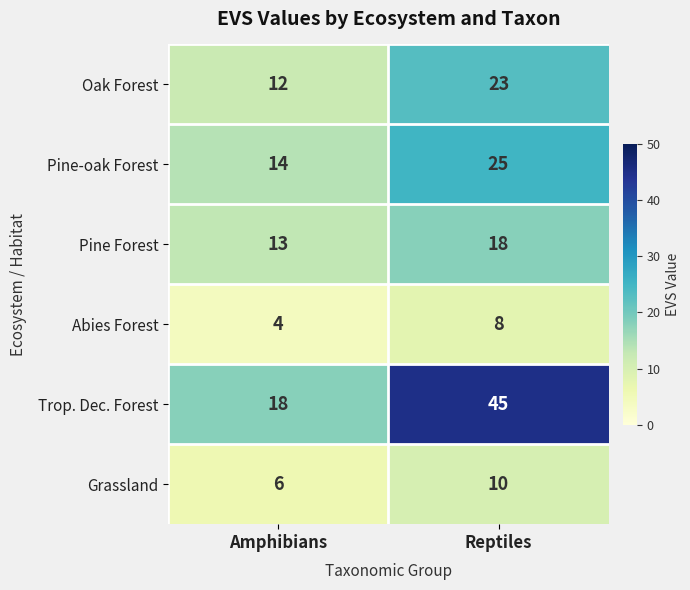

The Pine Forest series shows 13 at Amphibians. True or false?

True